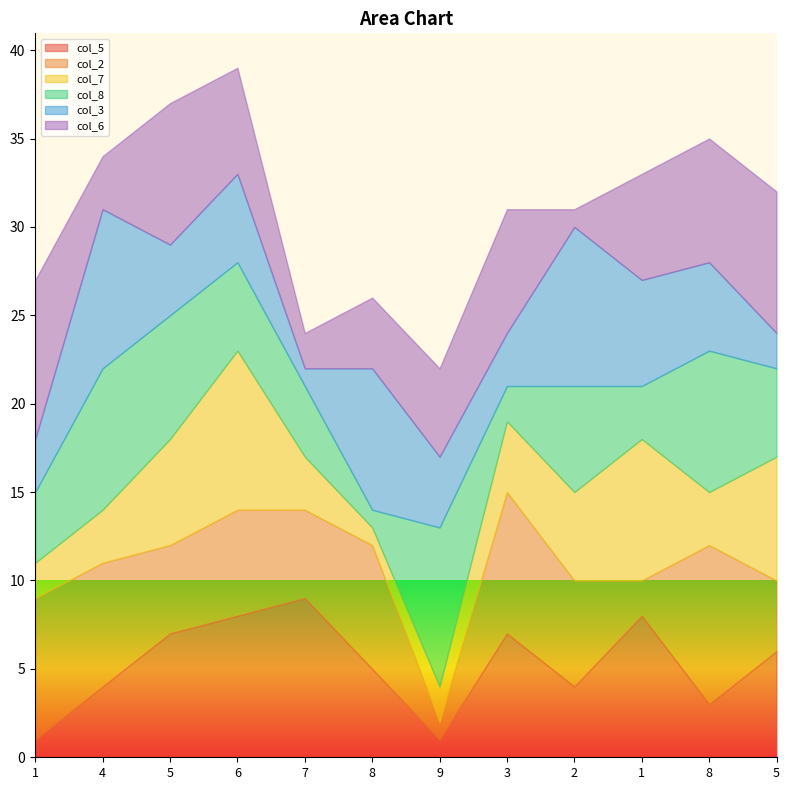

Where do col_6 and col_5 first cross each other?

1 and 4